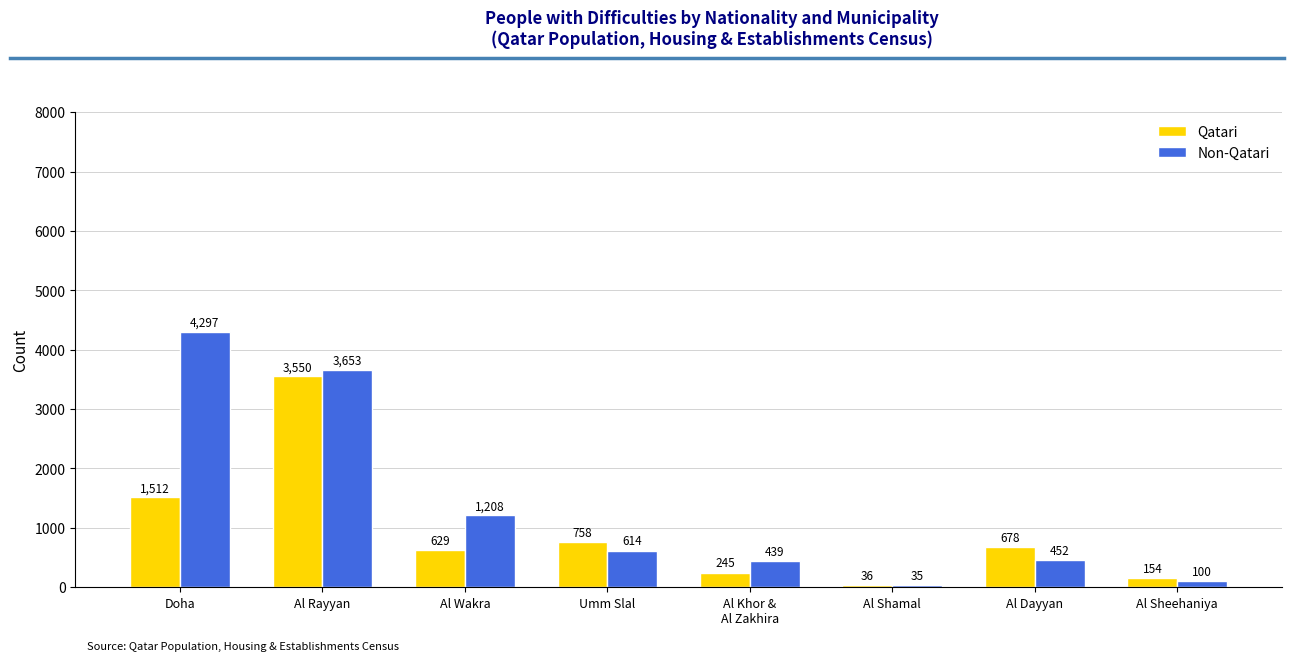

At which category is the sum across all series the highest?

Al Rayyan